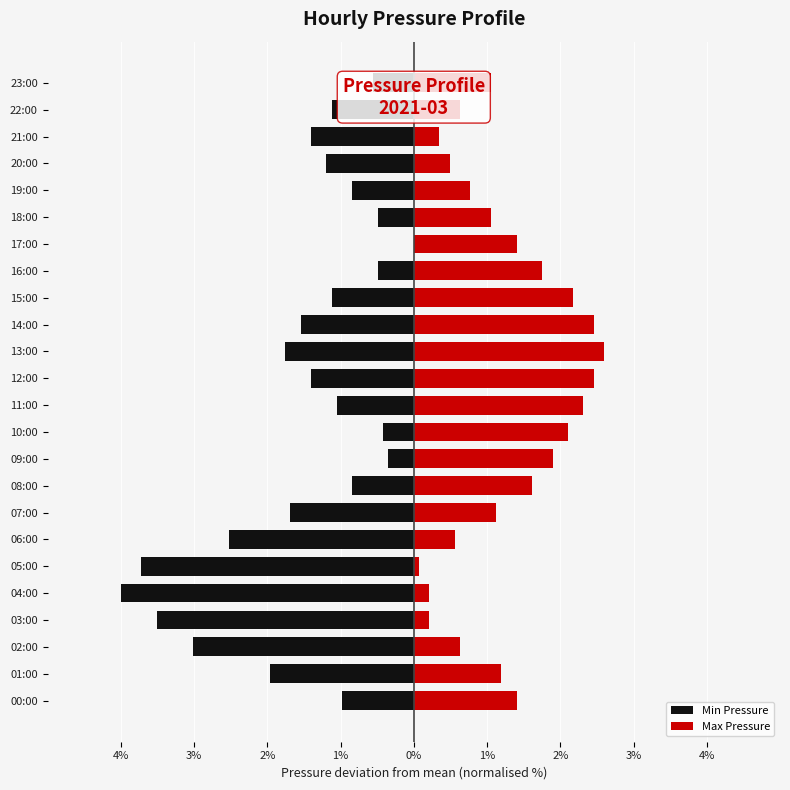

Is it true that Min Pressure equals -1.9 at 05:00?

False